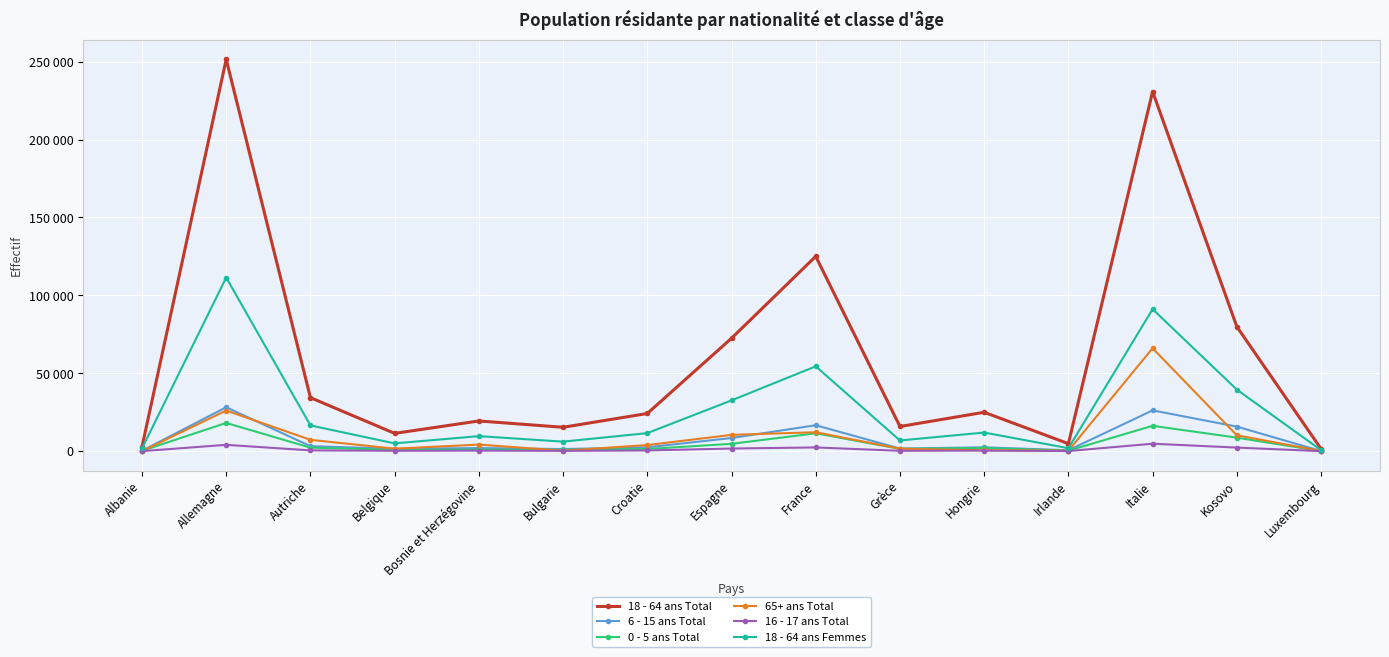

What is the total value across all series at Luxembourg?

2504